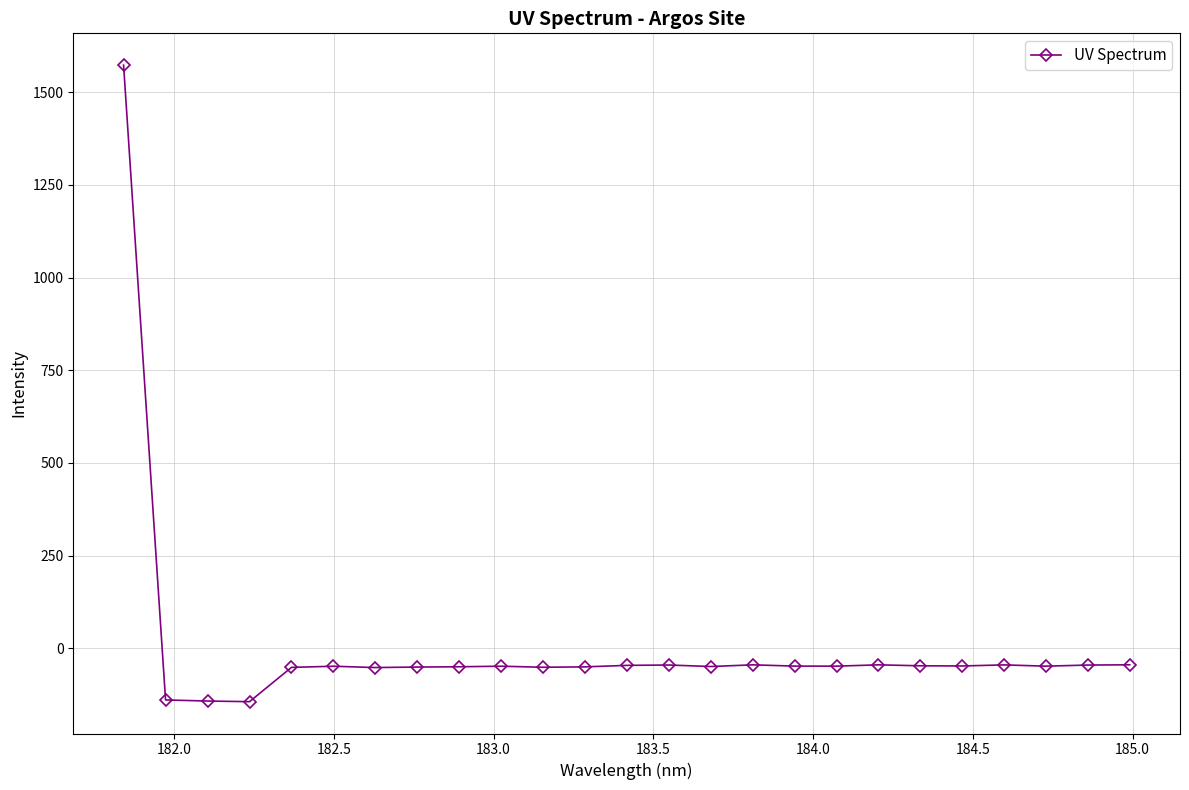

True or false: the data has more than 2 interior local peaks.

True